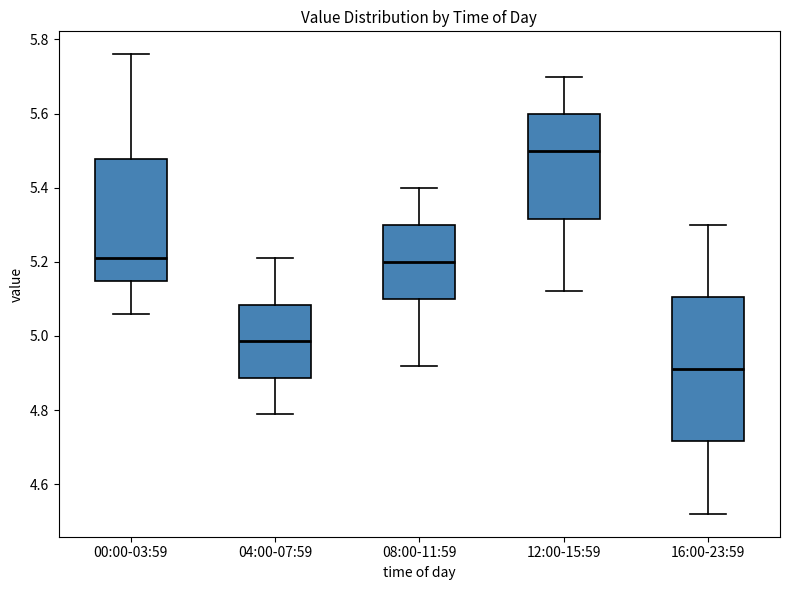

Which box has the highest median line?

12:00-15:59